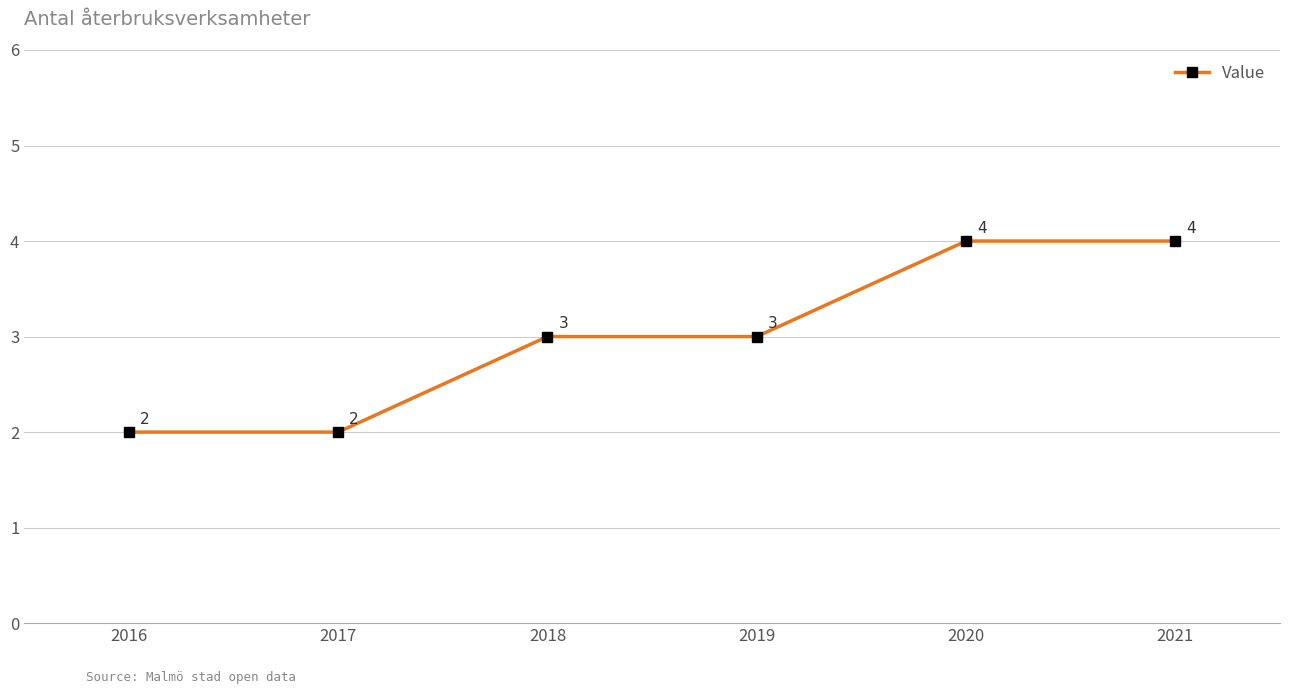

What is the average value?

3